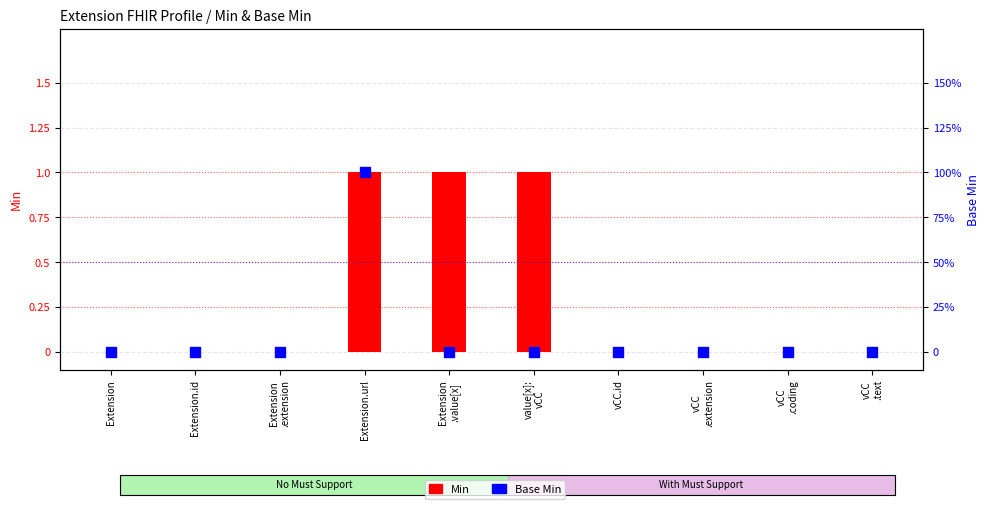

Is the value of Min at vCC
.text greater than the value of Base Min at Extension
.extension?

No